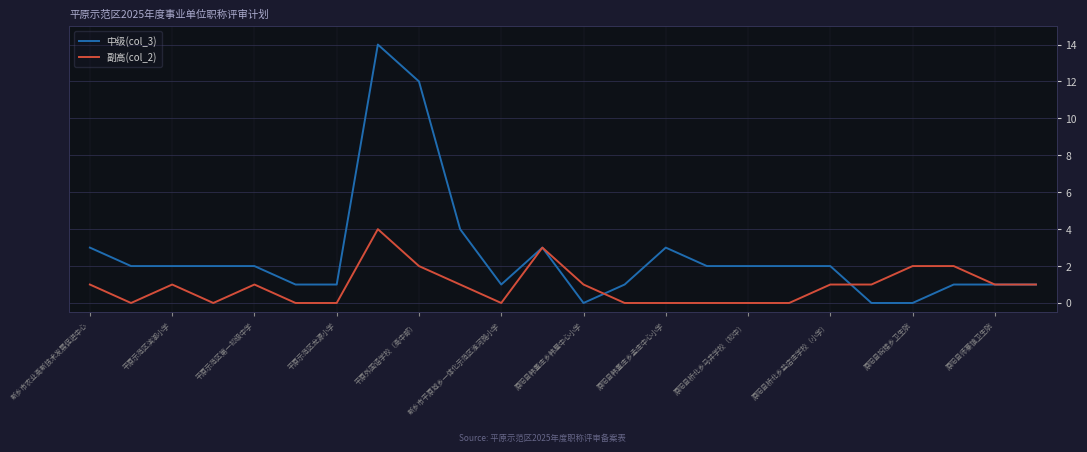

True or false: 副高(col_2) and 中级(col_3) intersect in this chart.

True